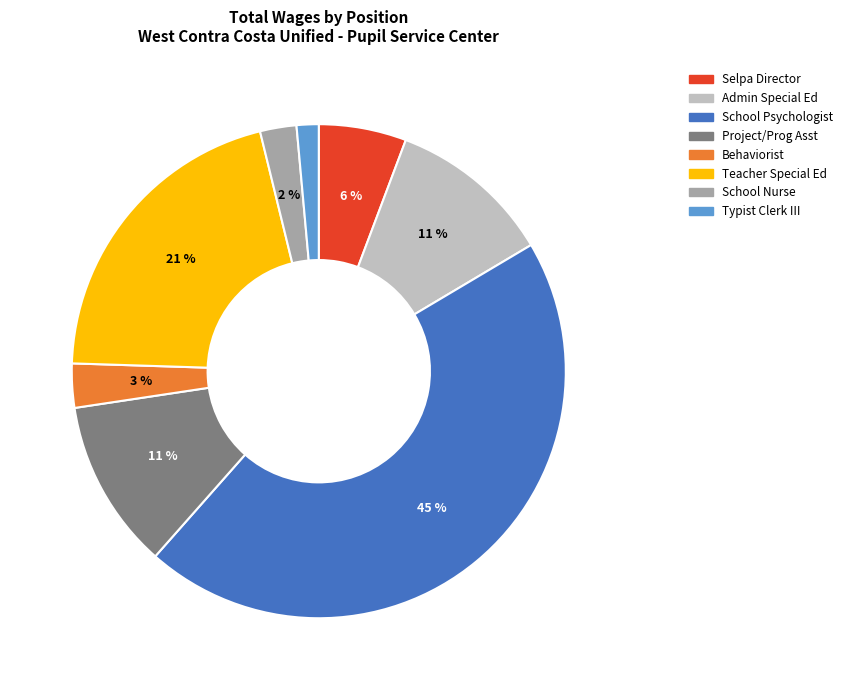

Is there a majority slice in this chart?

No